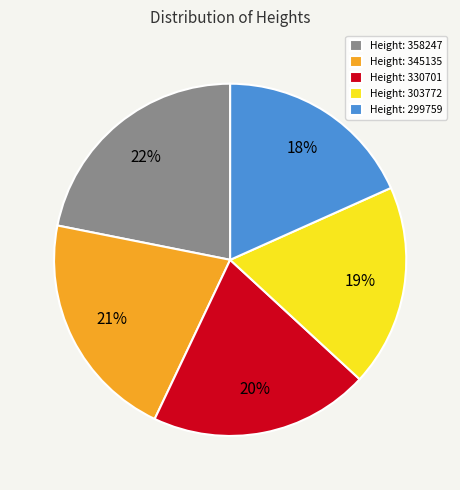

Combined, do Height: 330701 and Height: 299759 account for over 50%?

No